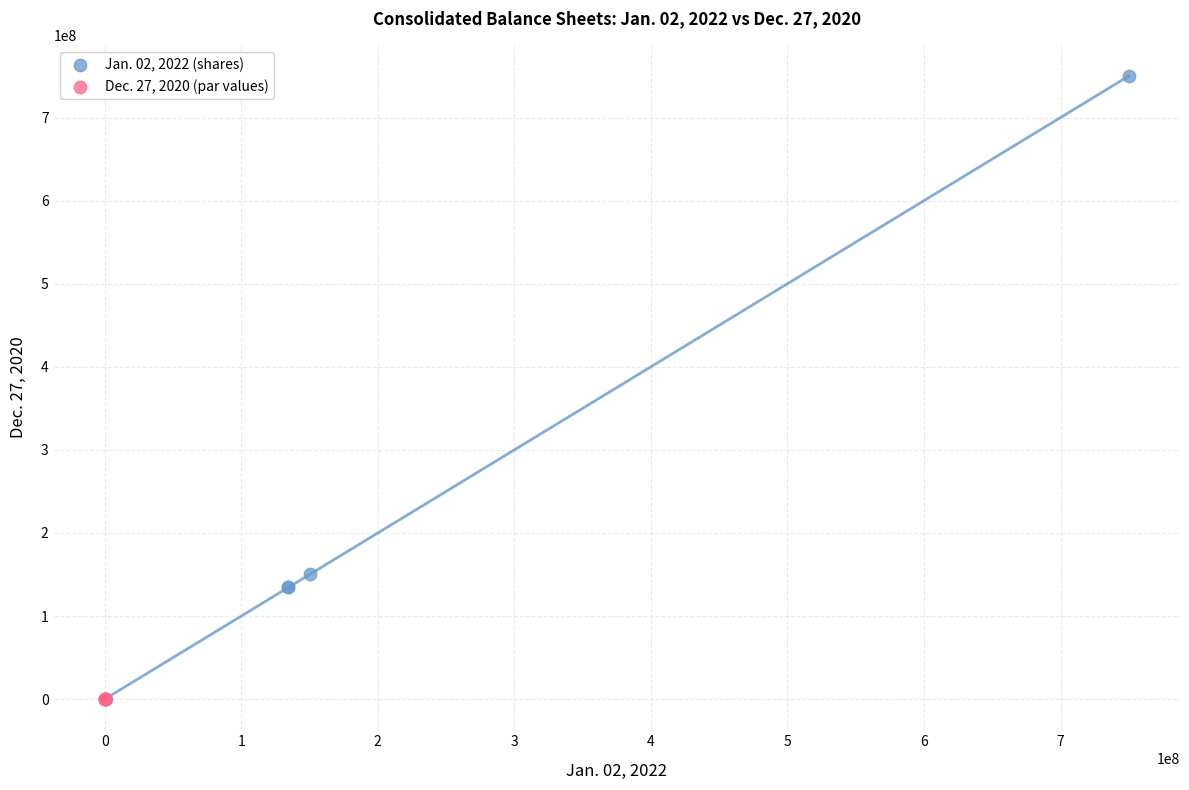

Which series has the largest Y range (max minus min)?

Jan. 02, 2022 (shares)